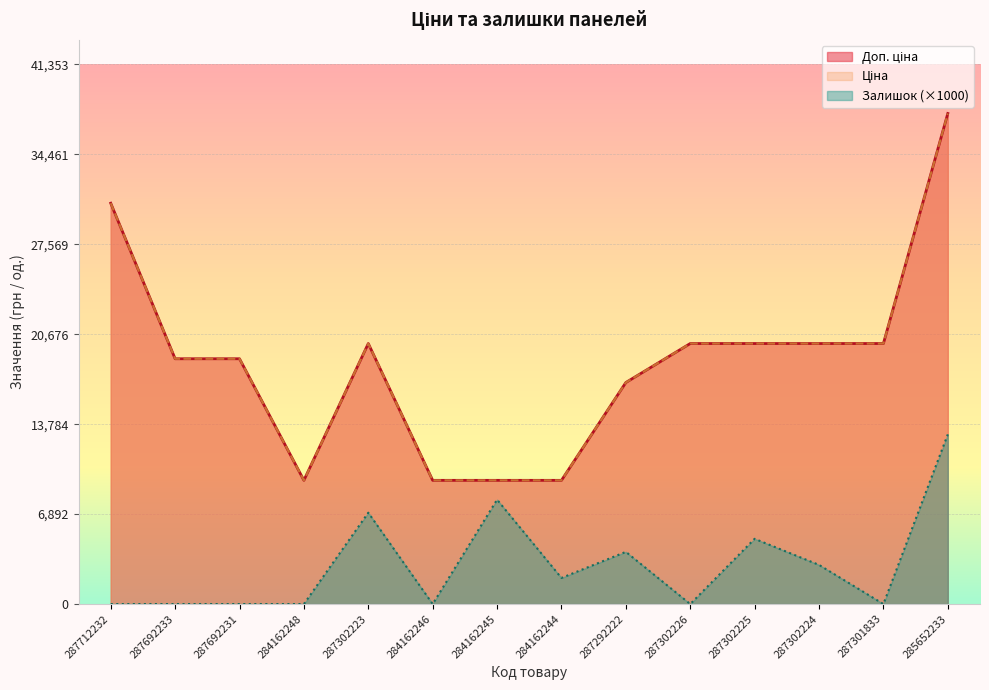

What is the highest value of the Ціна series?

37593.6